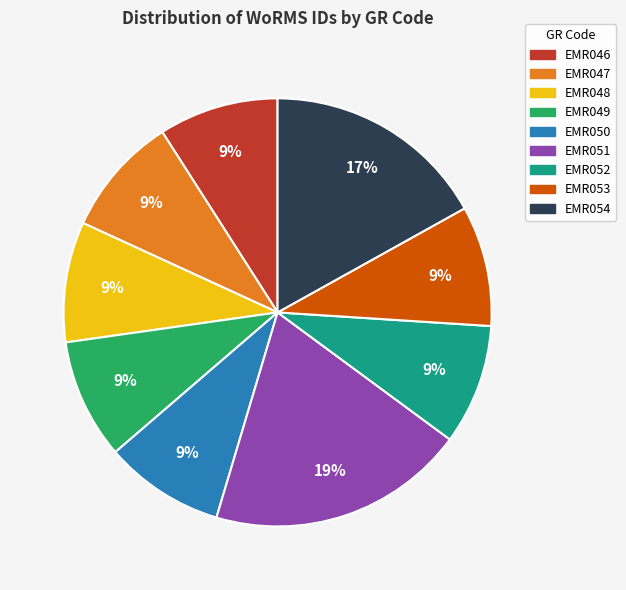

Does EMR053 represent more than half of the total?

No